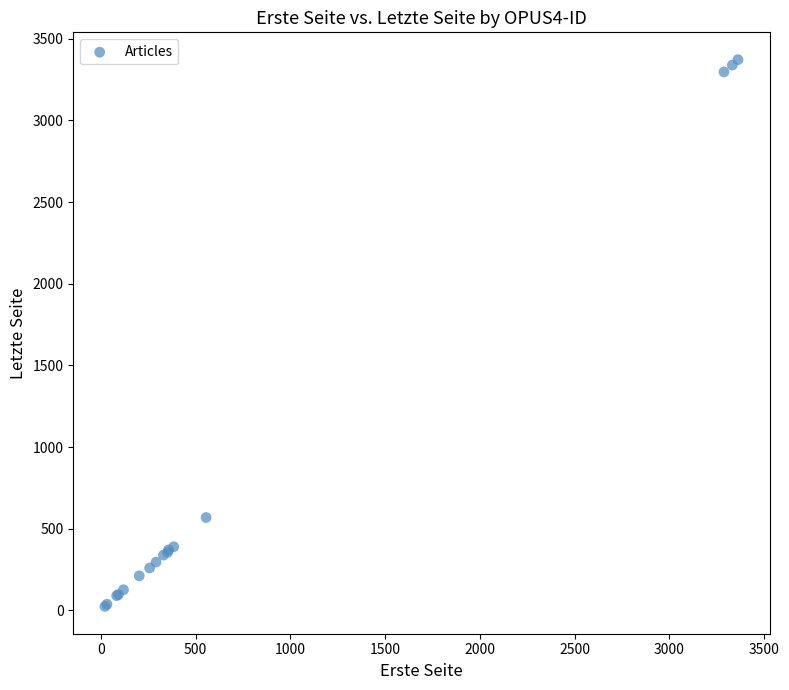

What Y value in the scatter plot is closest to 1698?

569